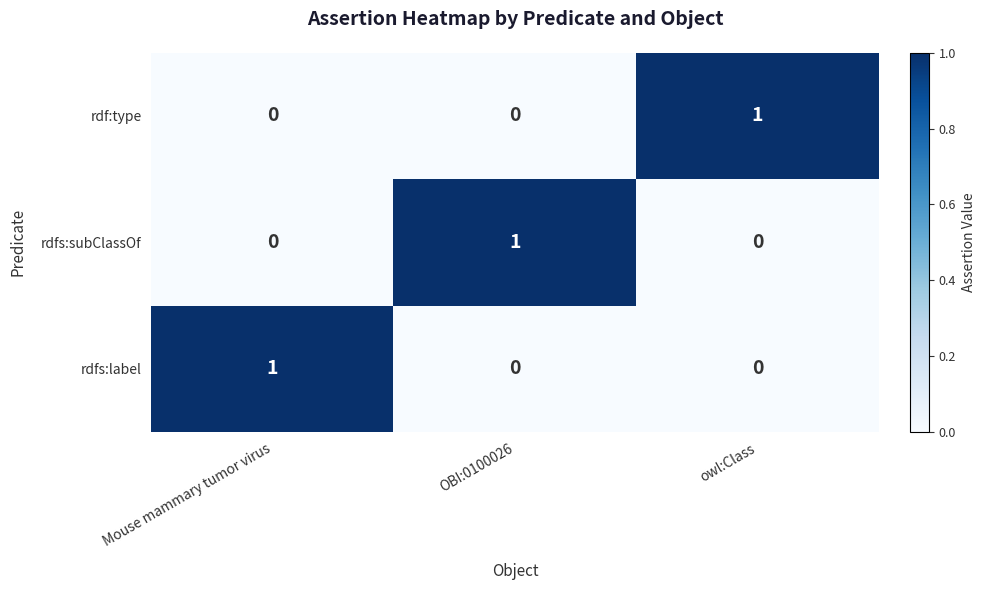

True or false: rdfs:label has a value of 1 at Mouse mammary tumor virus.

True